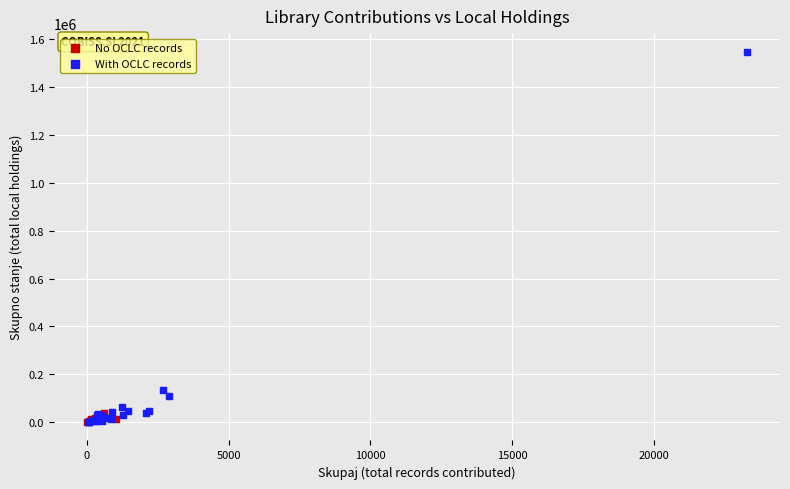

Which series has the largest Y range (max minus min)?

With OCLC records